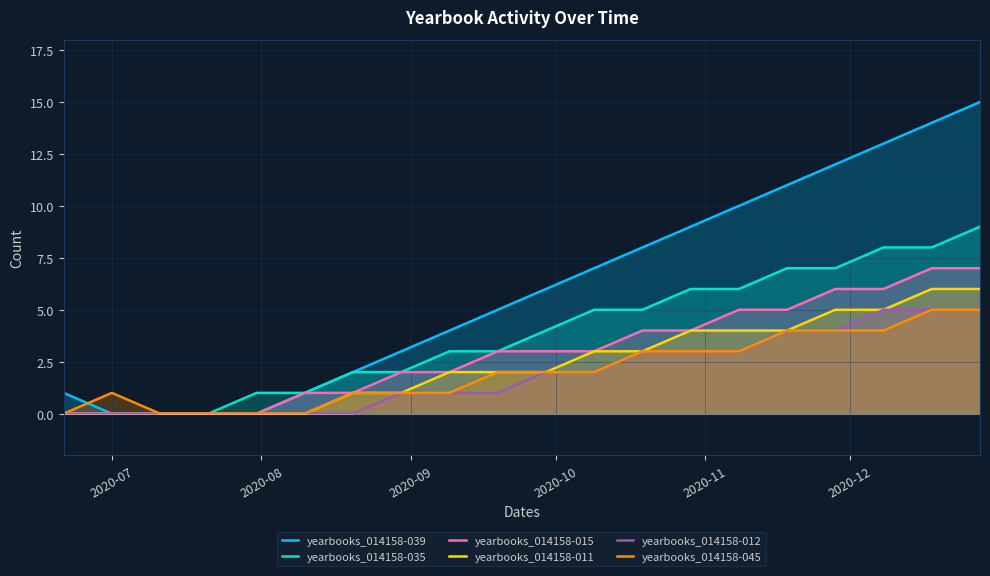

Which series has the widest spread of values?

yearbooks_014158-039